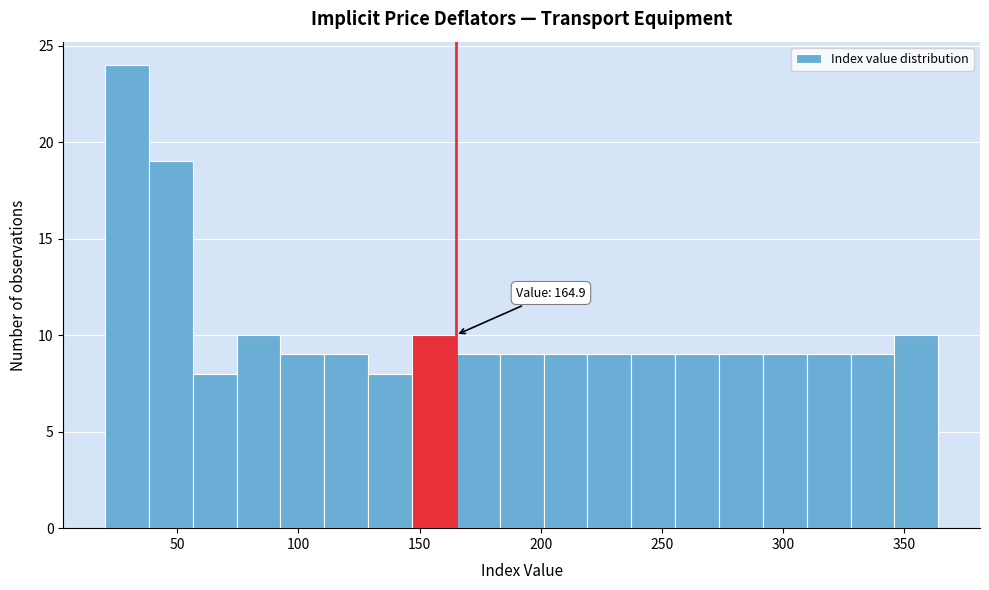

Around what value on the x-axis is the tallest bar? Give the approximate position of its centre, as read against the axis.

30